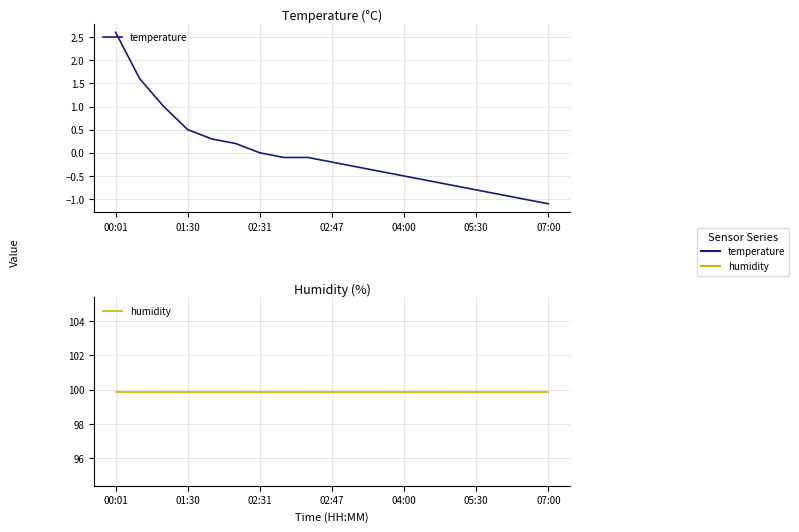

Read the temperature value at 8.

-0.1